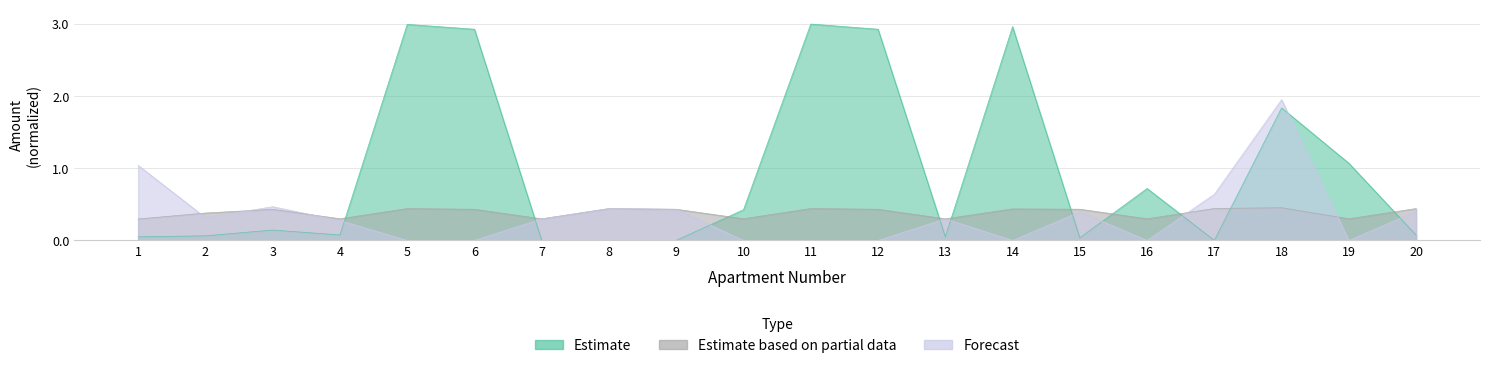

Which has a higher value, 9 or 2?

2